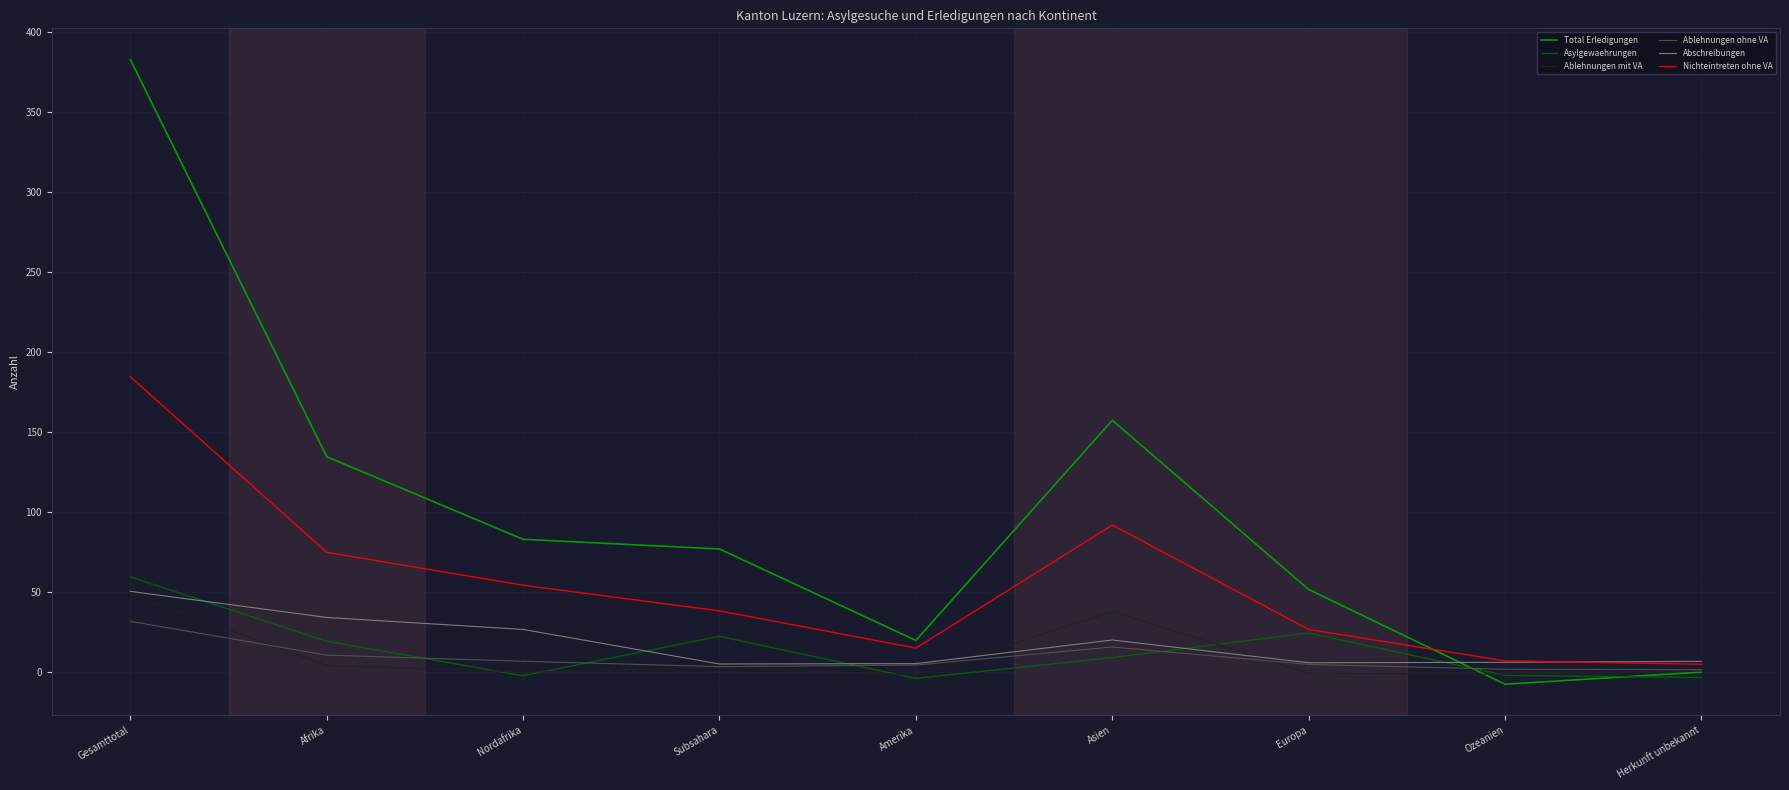

Which series has the widest spread of values?

Total Erledigungen